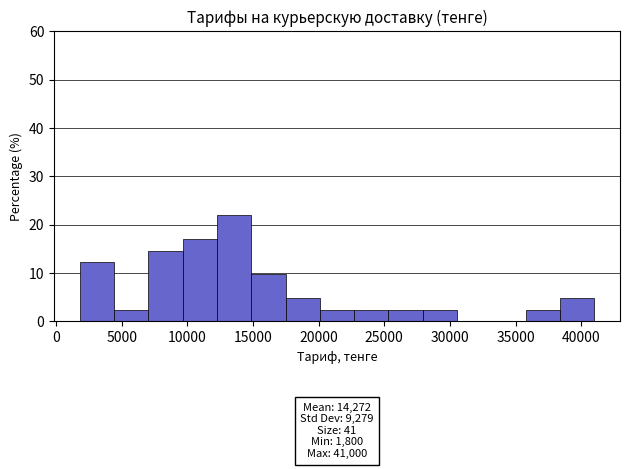

Over which range of the x-axis is the bar tallest?

12500 to 15000